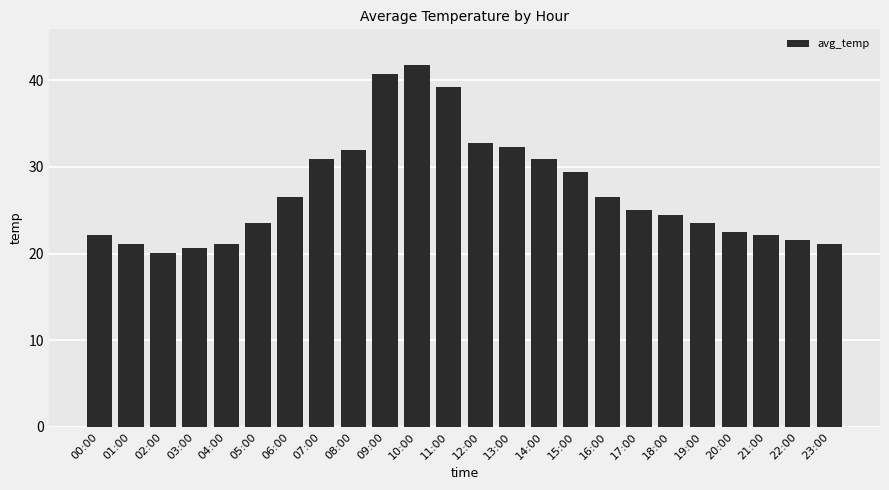

The value at 02:00 is 20.1. True or false?

True